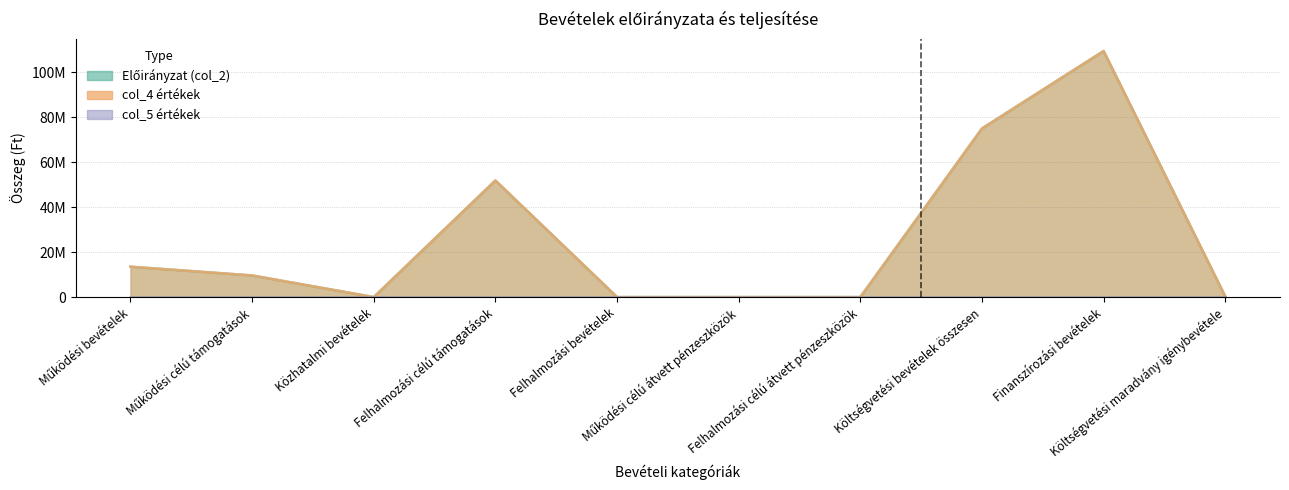

What is the value of the col_4 értékek point at the 2nd from the left?

9618799